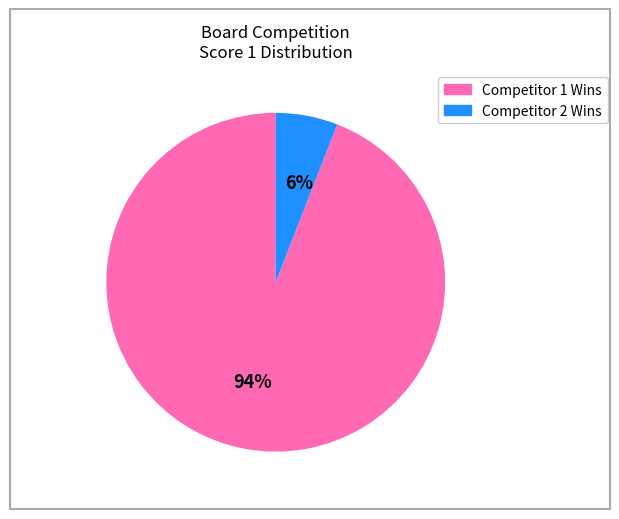

To the nearest percent, what is the average slice percentage?

50%